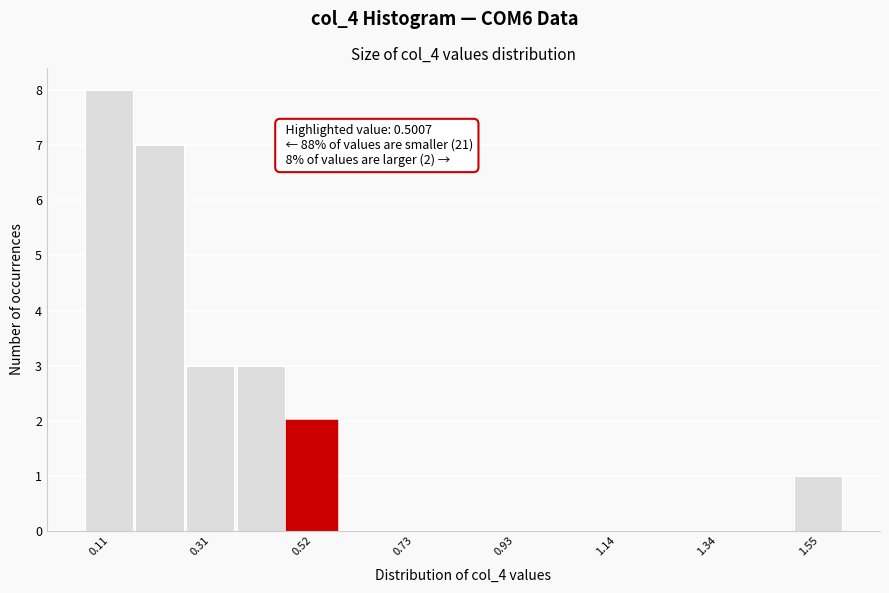

Around what value on the x-axis is the tallest bar? Give the approximate position of its centre, as read against the axis.

0.10